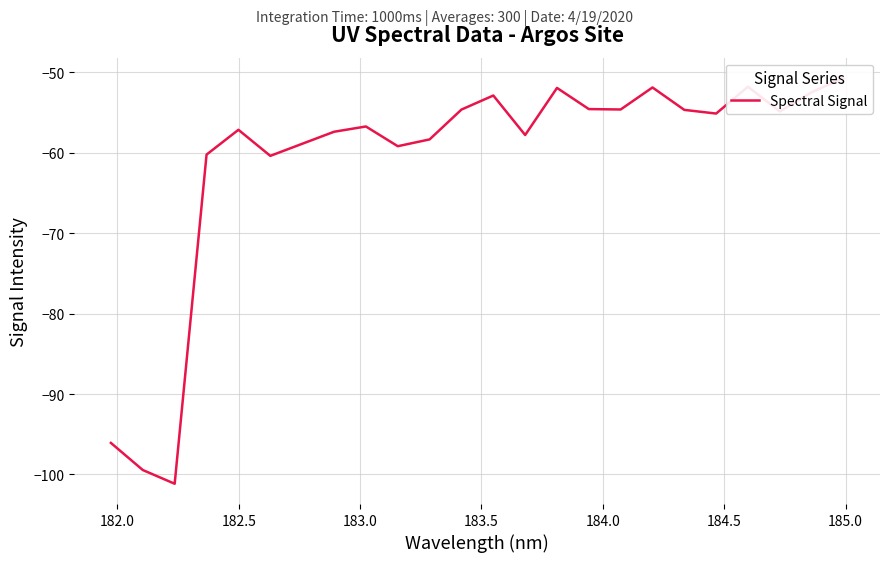

What is the difference between the second highest and second lowest values?

47.7